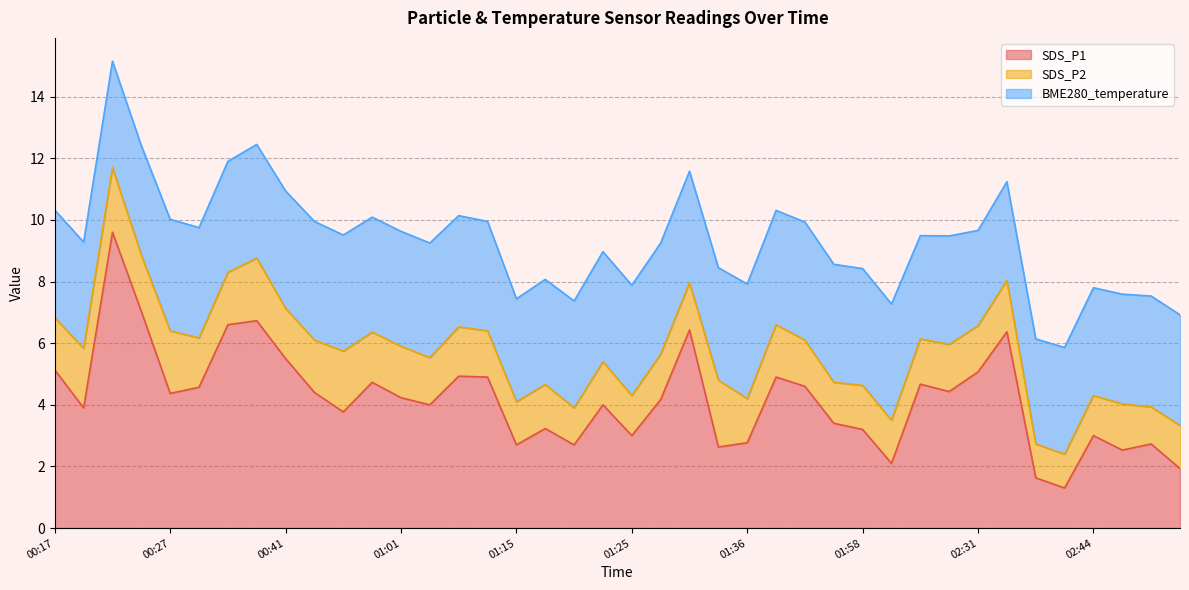

The value of SDS_P2 at 00:17 is 0.8. True or false?

False